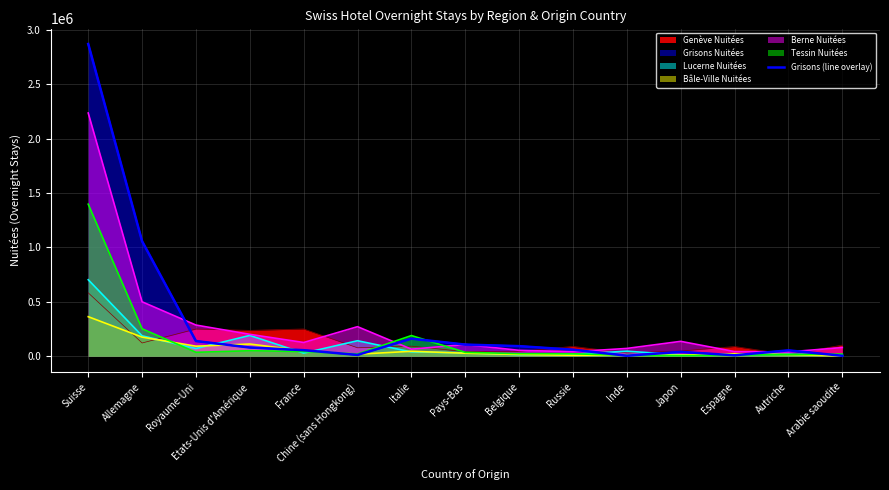

How many interior local peaks (higher than both neighbors) does the data have?

3